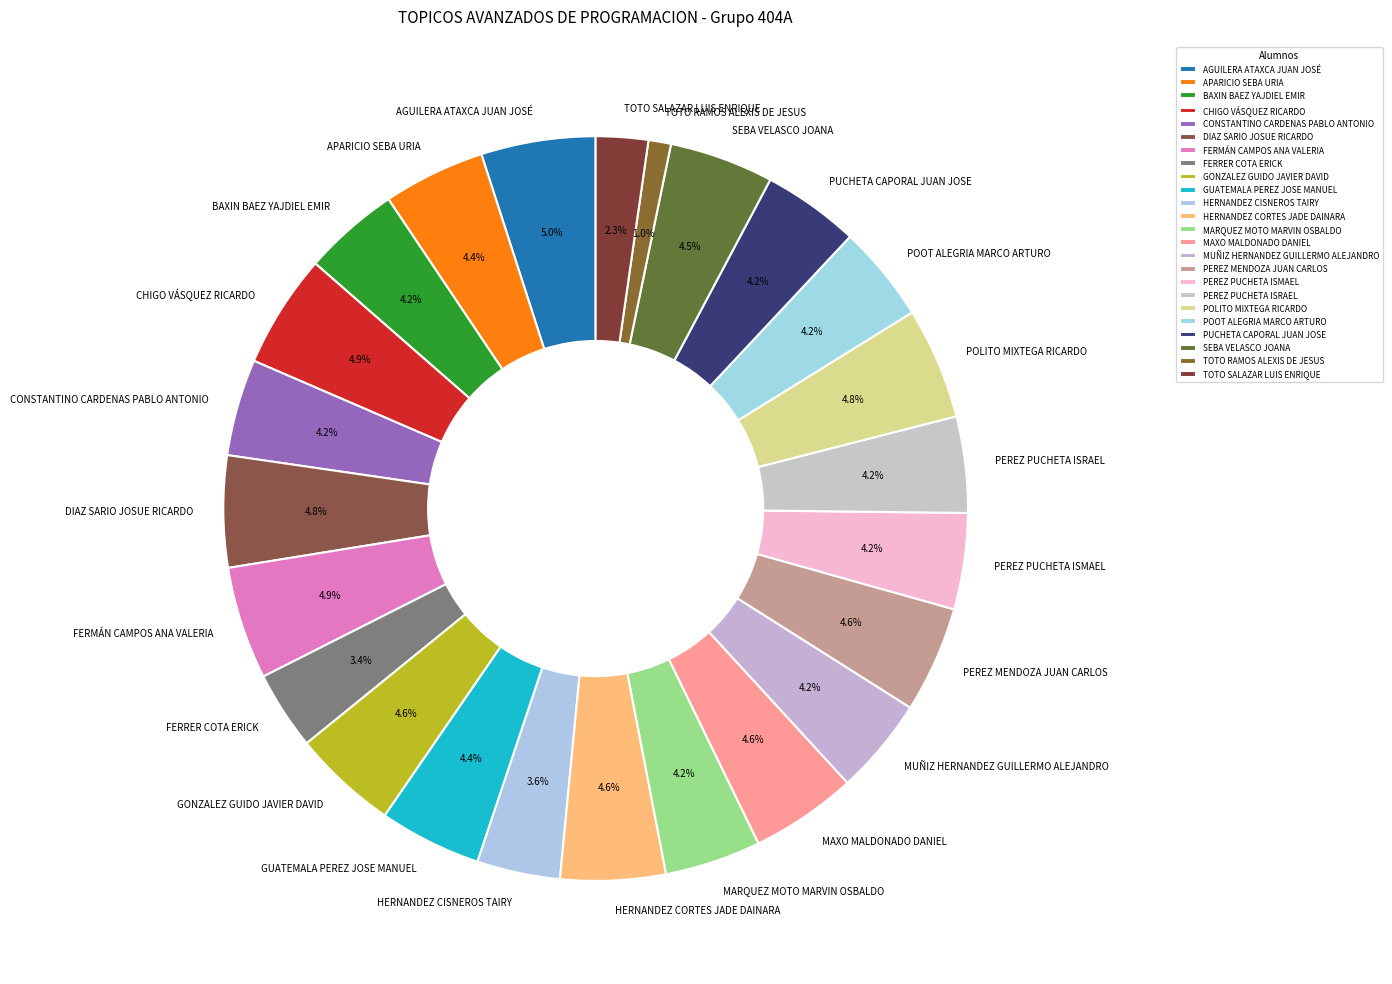

Does HERNANDEZ CISNEROS TAIRY account for over 50% of the chart?

No